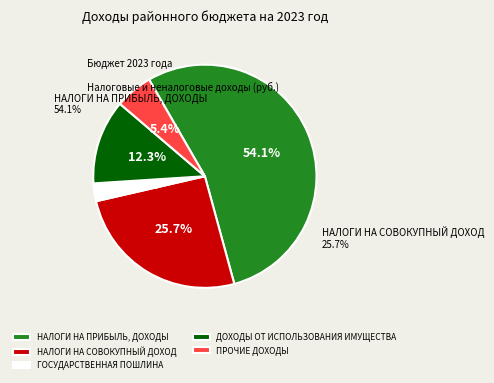

To the nearest percent, what is the difference between the largest and smallest slice percentages?

52%